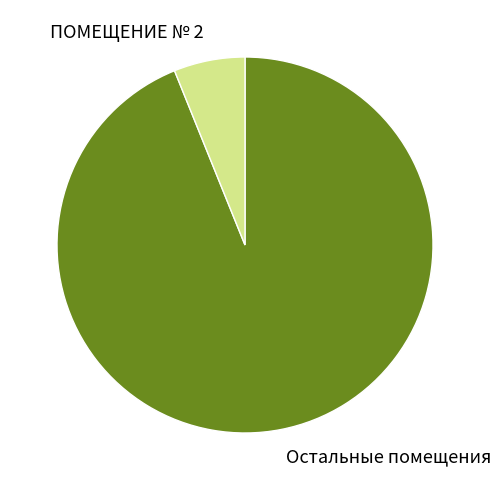

What is the ratio of the value at Остальные помещения to the value at ПОМЕЩЕНИЕ № 2?

15.4